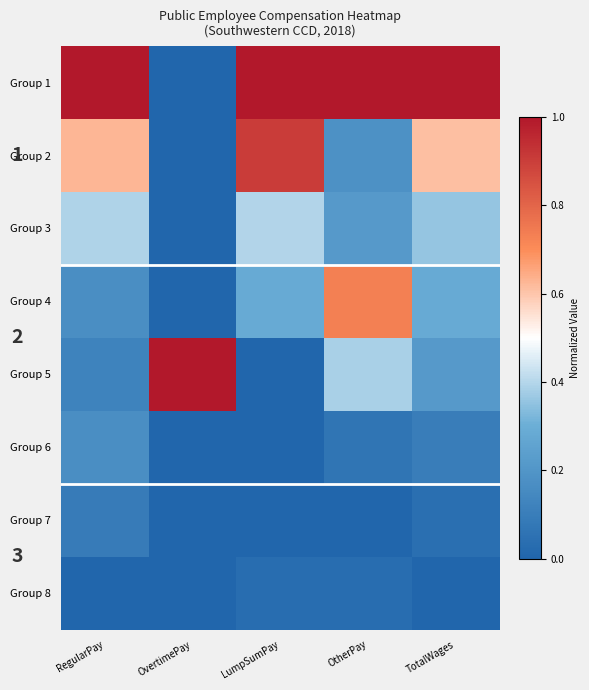

Is it true that Group 5 equals 1.0 at OvertimePay?

True